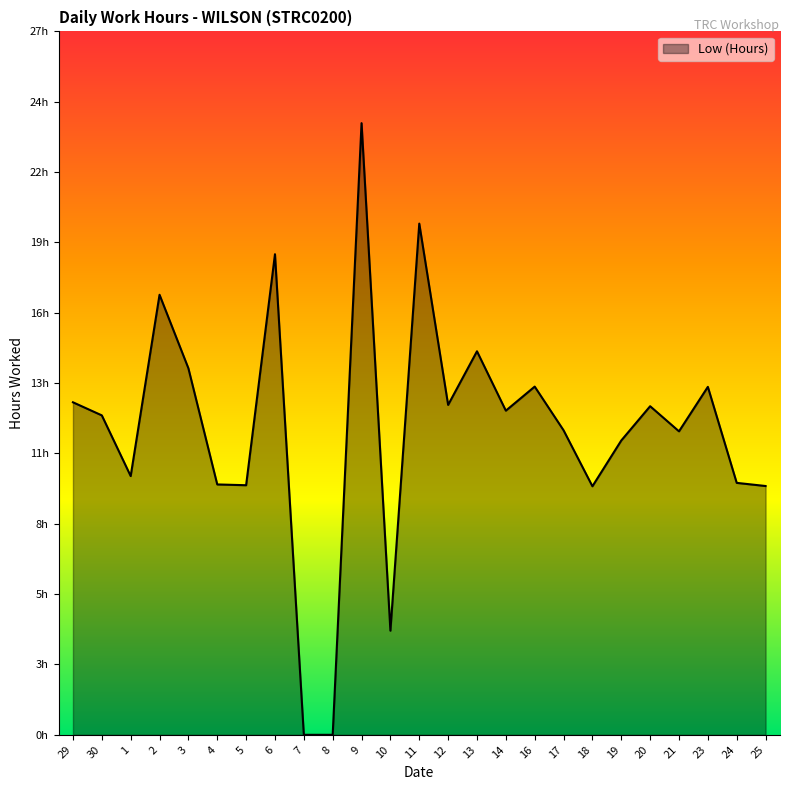

The value at 19 is 11.2. True or false?

True